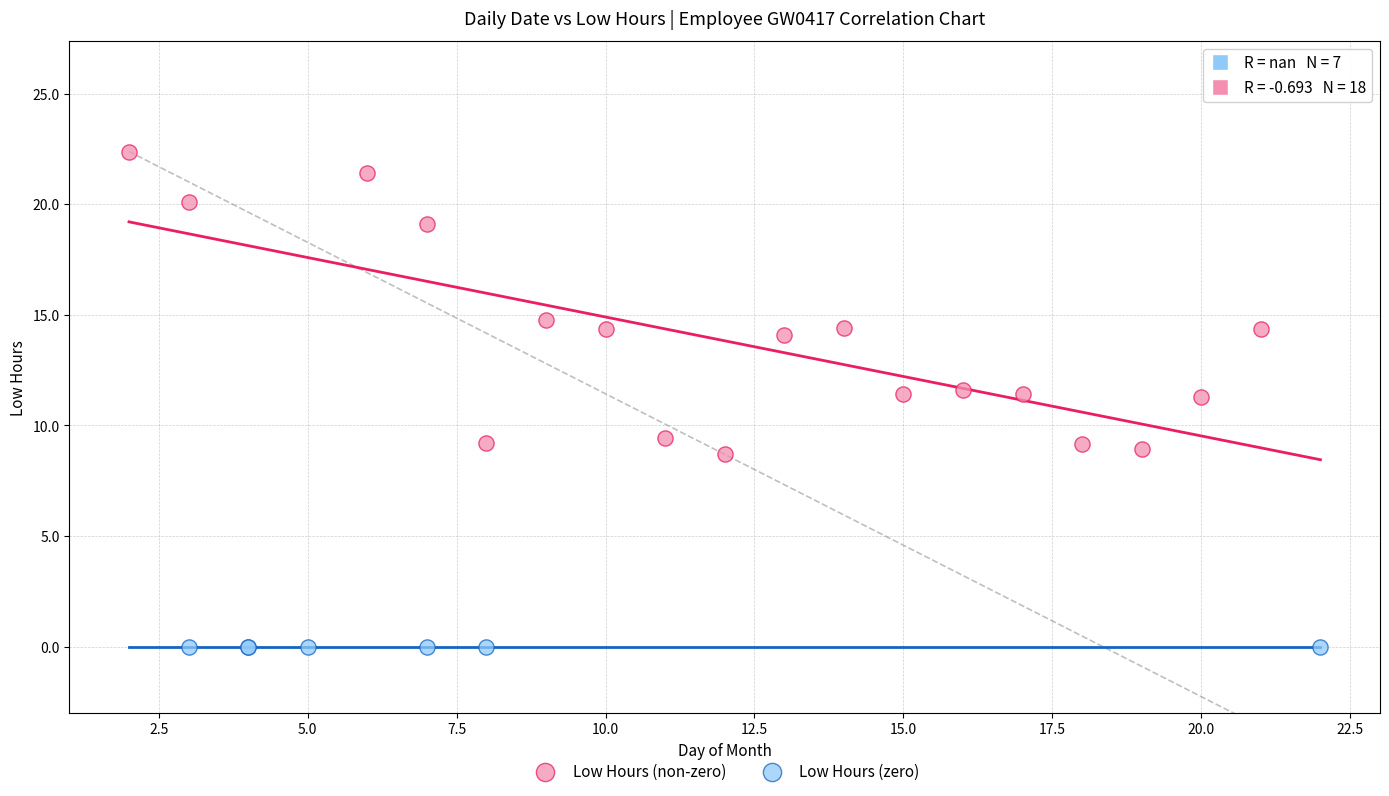

Which series reaches the minimum Y coordinate?

Low Hours (zero)